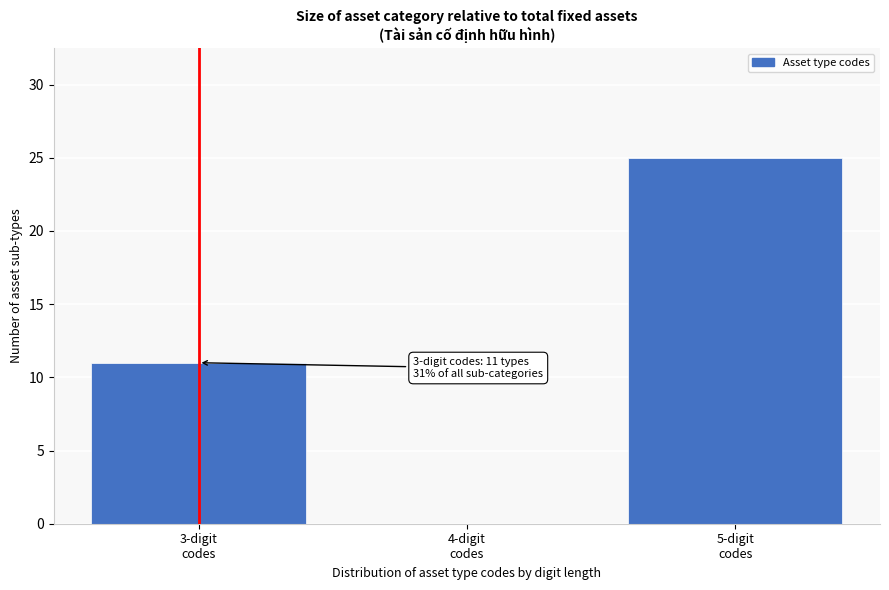

What is the sum of all values?

36